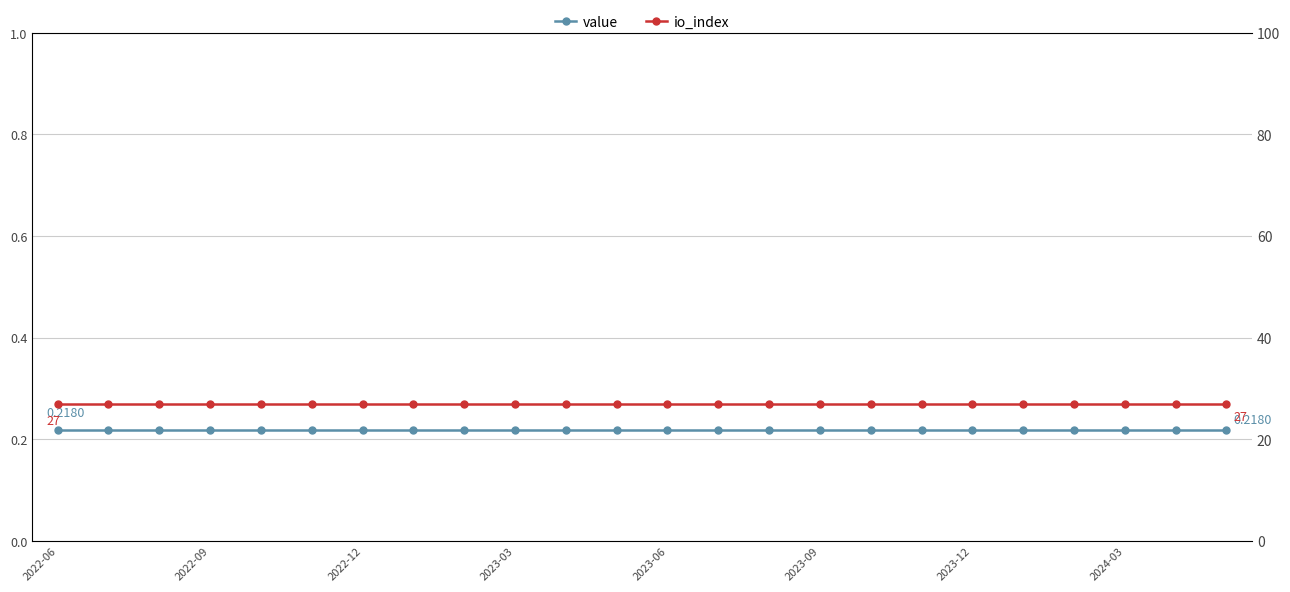

What are all the series names shown in the legend?

value, io_index